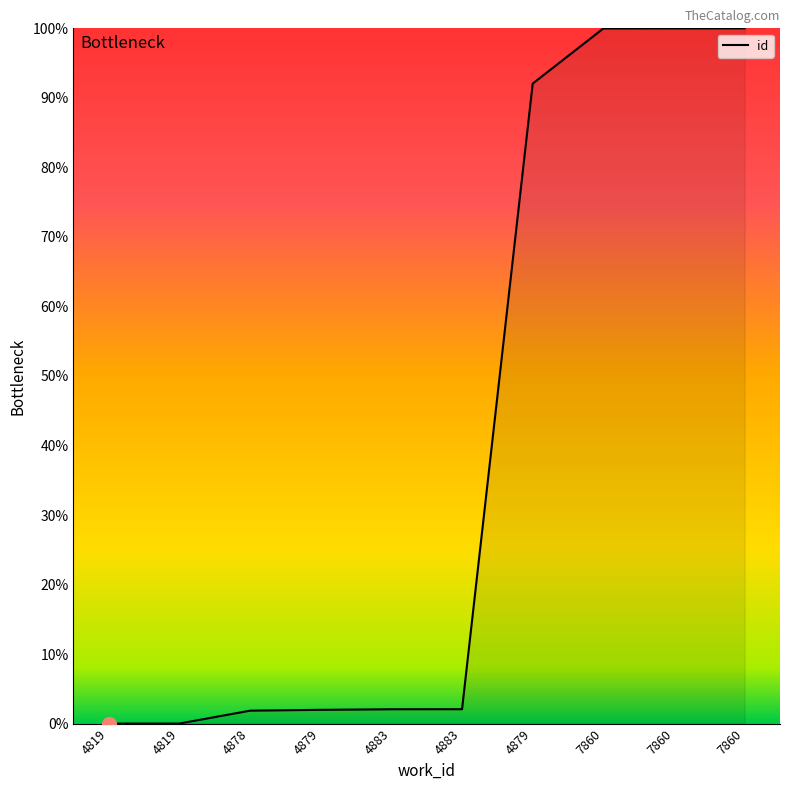

What is the difference between the values at 7860 and 4883?

97.9